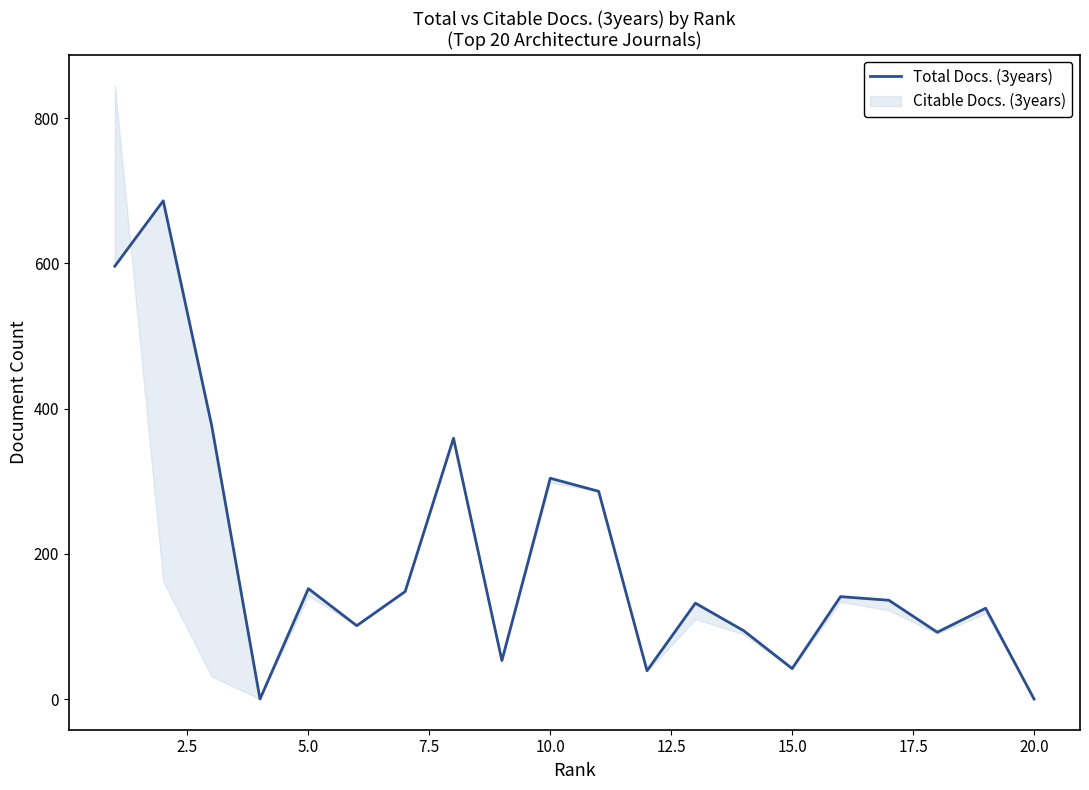

Reading left to right, extract all data points from this chart.

596	686	377	0	152	101	148	359	53	304	286	39	132	94	42	141	136	92	125	0